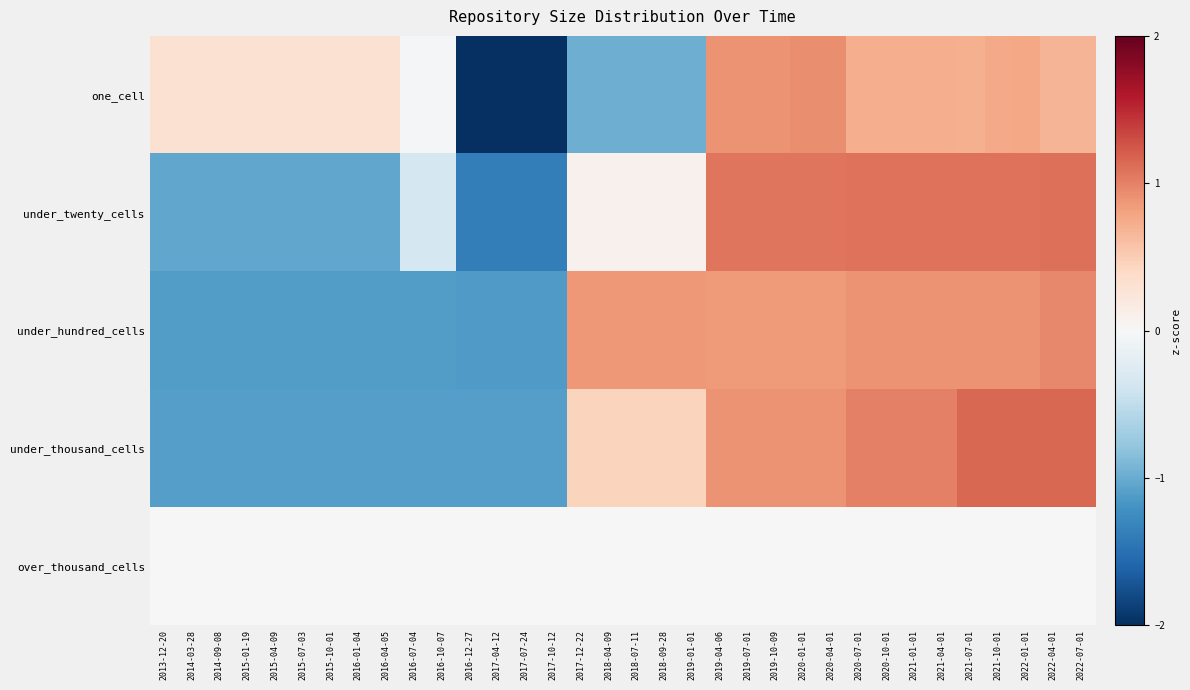

Which series changed the most between 2016-12-27 and 2019-01-01?

under_hundred_cells